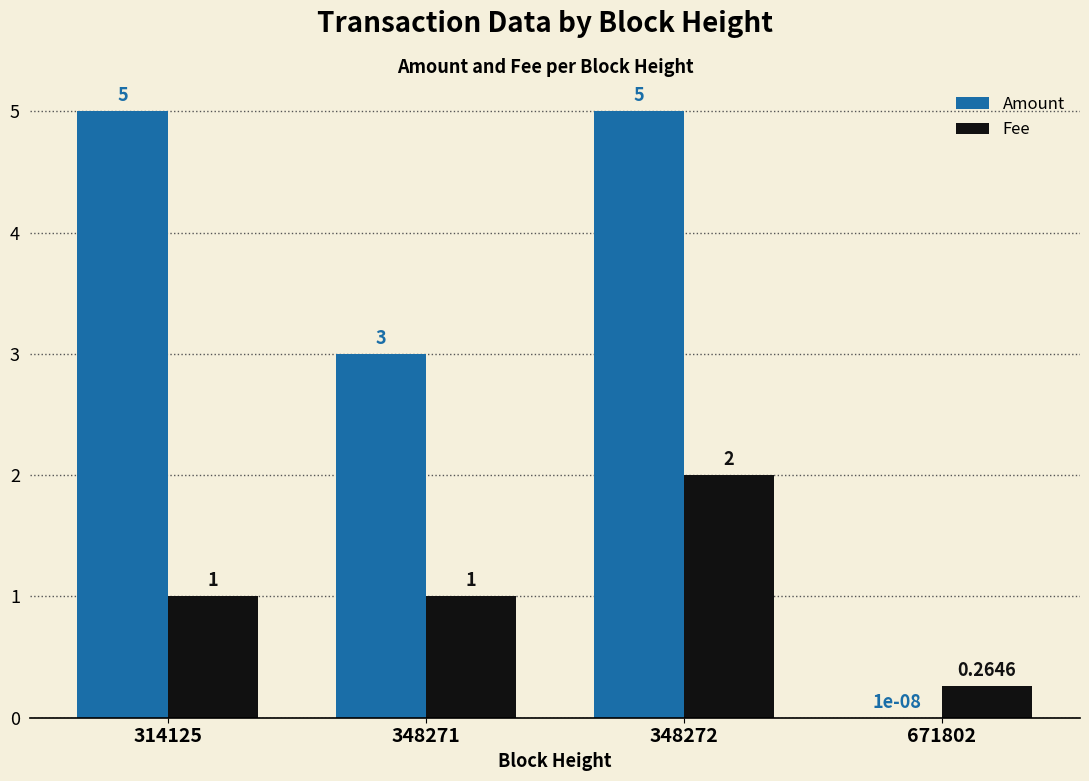

Are the bars grouped side by side (vs. stacked)?

Yes